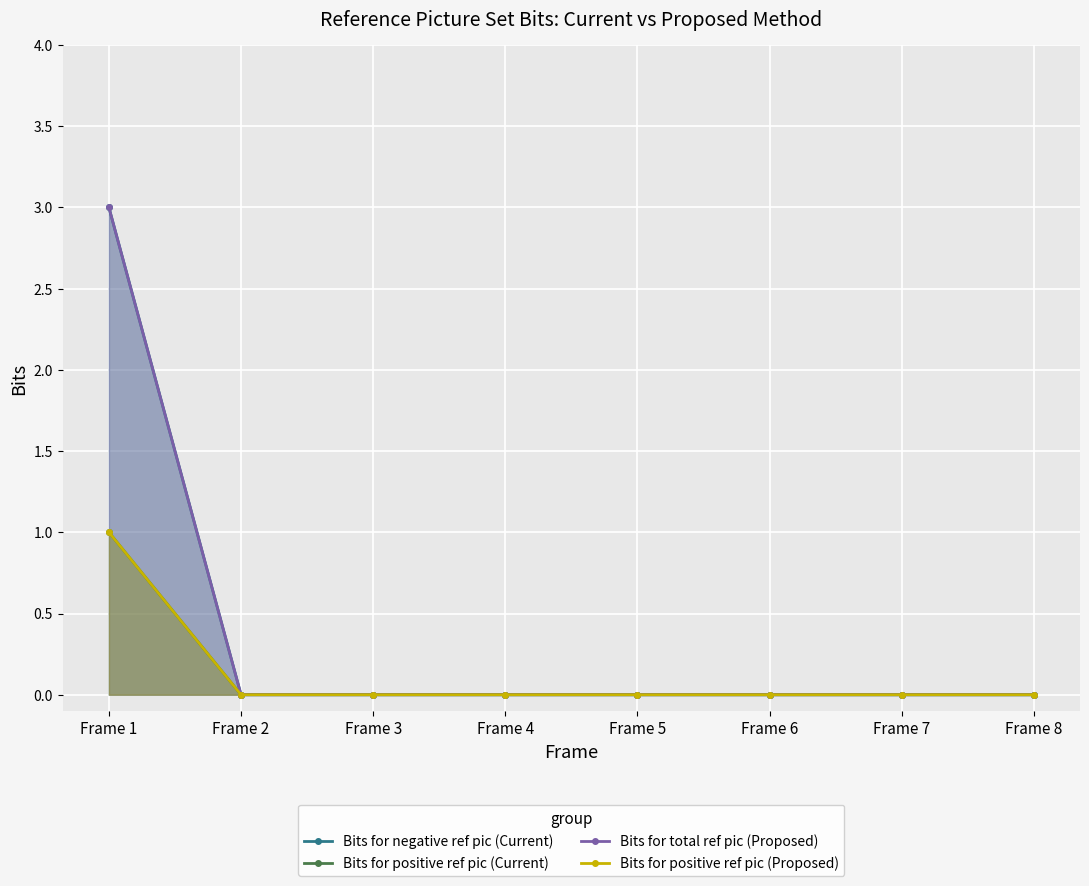

True or false: Bits for positive ref pic (Current) has more than 0 interior local peaks.

False